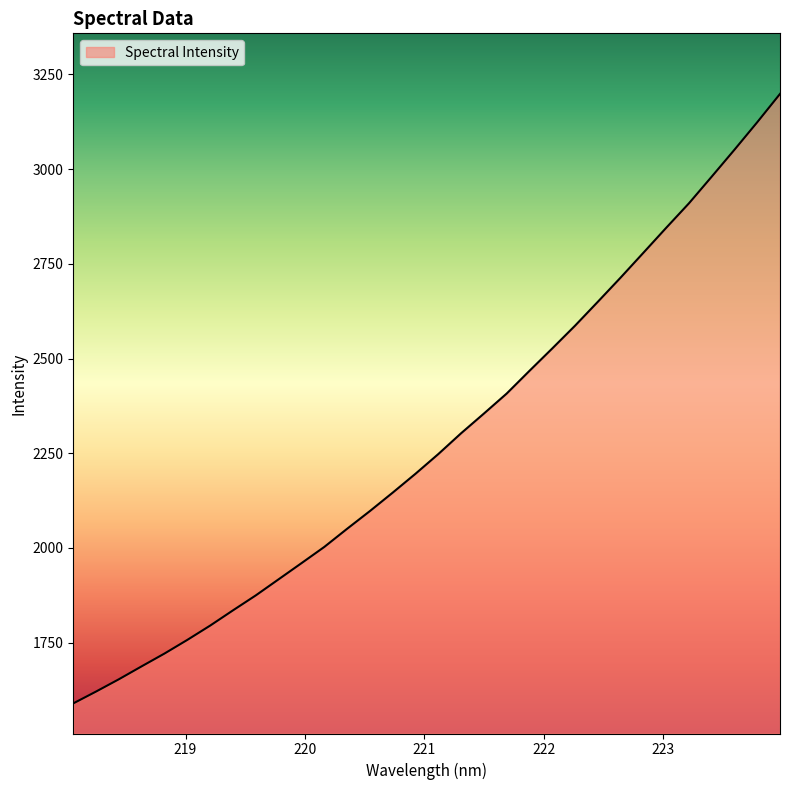

Reading left to right, what are all the values shown in this chart?

1589.6	1620.9	1653.4	1687.6	1721.3	1757.4	1795.1	1835.3	1874.8	1917.3	1959.8	2002.6	2050.5	2097.3	2146.0	2195.8	2247.8	2302.7	2354.7	2407.5	2467.5	2526.6	2586.7	2649.8	2713.6	2779.2	2845.0	2909.8	2980.2	3051.3	3123.9	3198.7